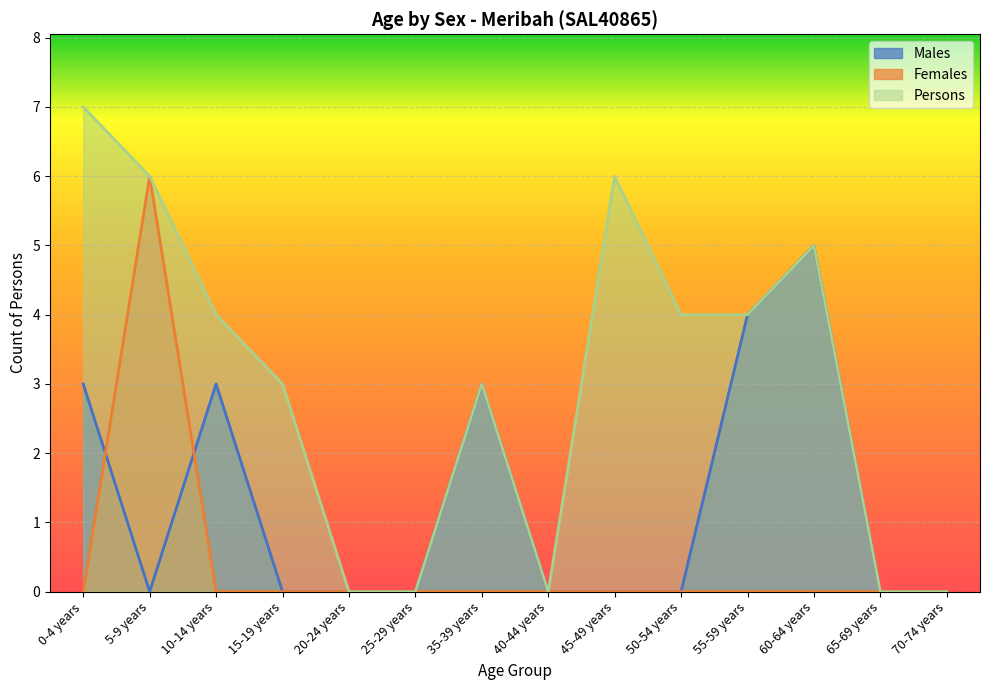

Between 60-64 years and 35-39 years, which is larger?

60-64 years